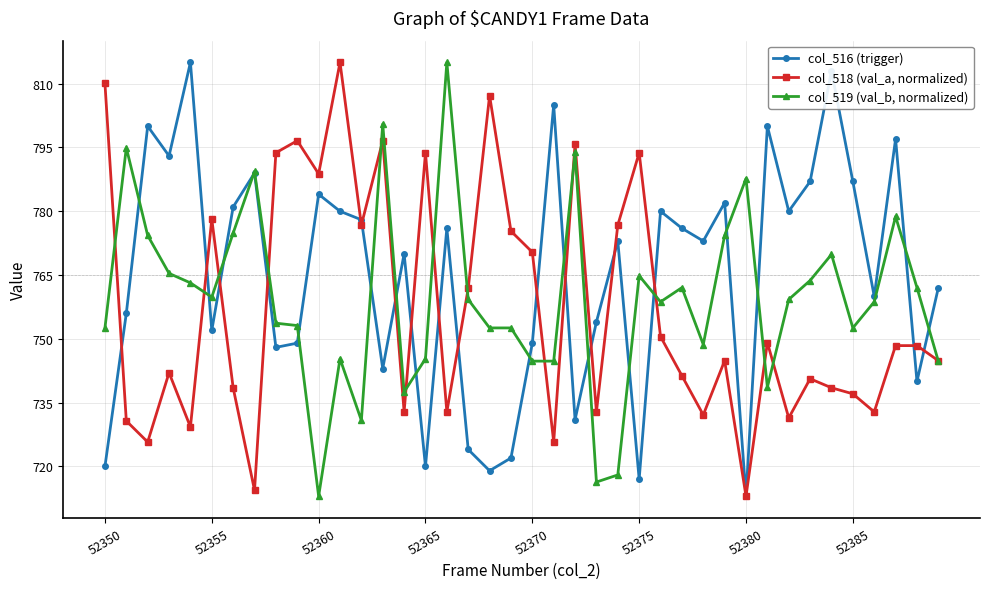

Which series has the largest total across all categories?

col_516 (trigger)